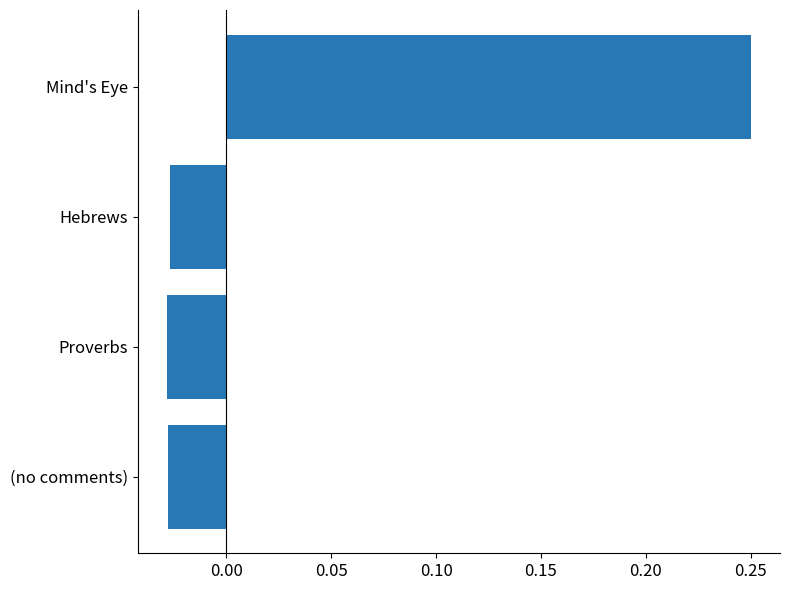

How many distinct data groups are displayed?

1